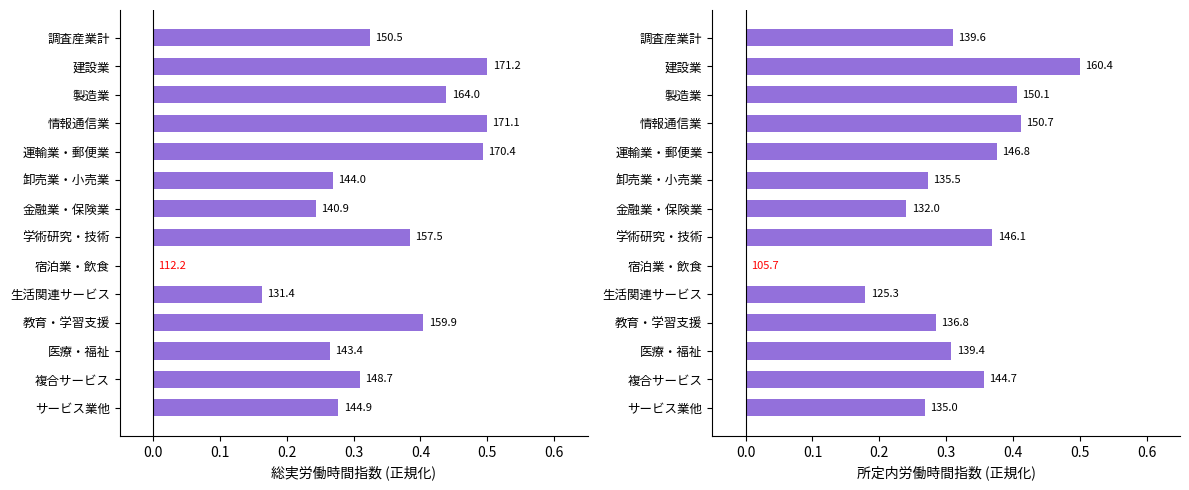

What is the sum of all 総実労働時間指数 values?

4.6